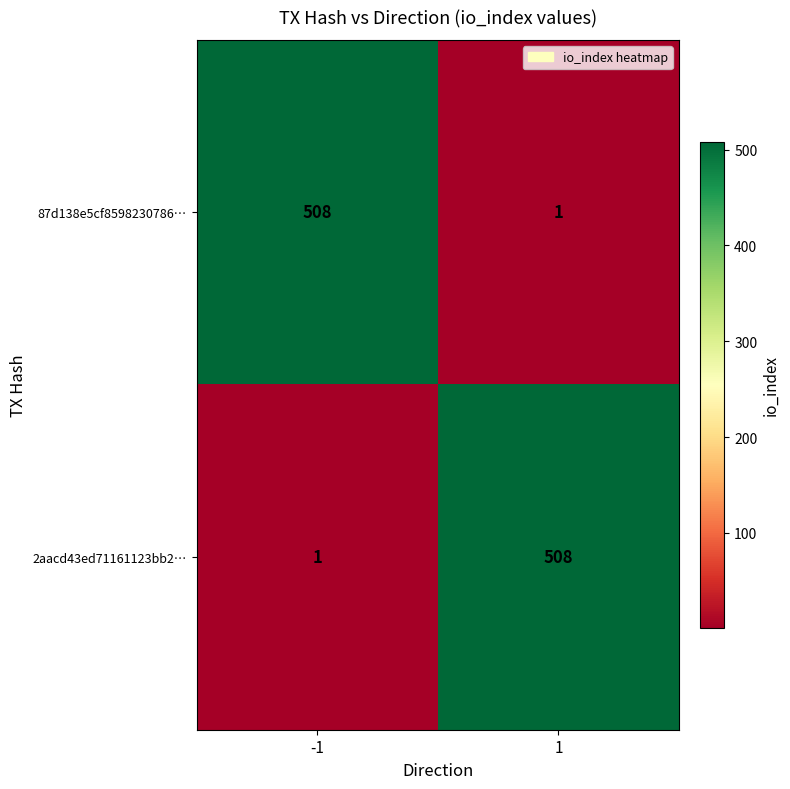

Reading left to right, extract all data points from this chart.

87d138e5cf8598230786…: 508	1
2aacd43ed71161123bb2…: 1	508